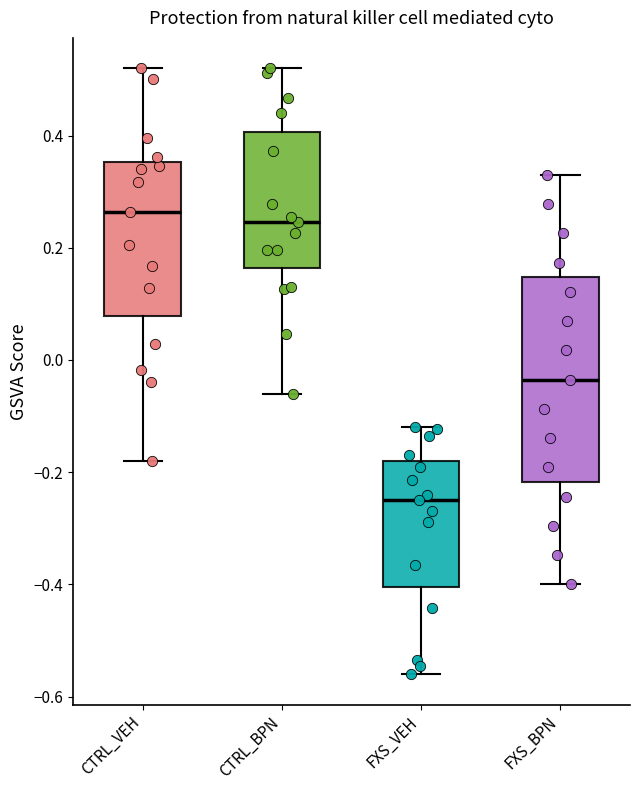

Which box is the tallest, from its lower edge to its upper edge?

FXS_BPN